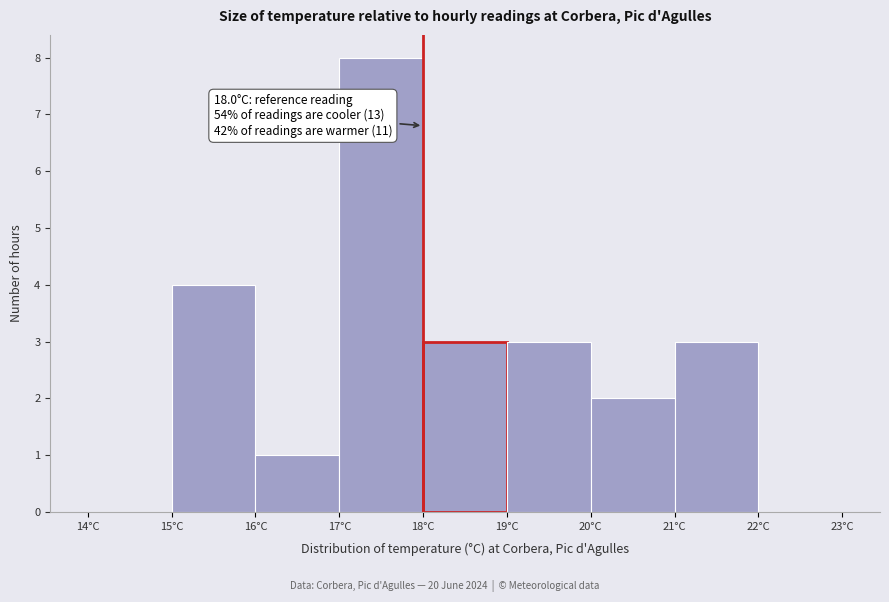

Over which range of the x-axis is the bar tallest?

17 to 18